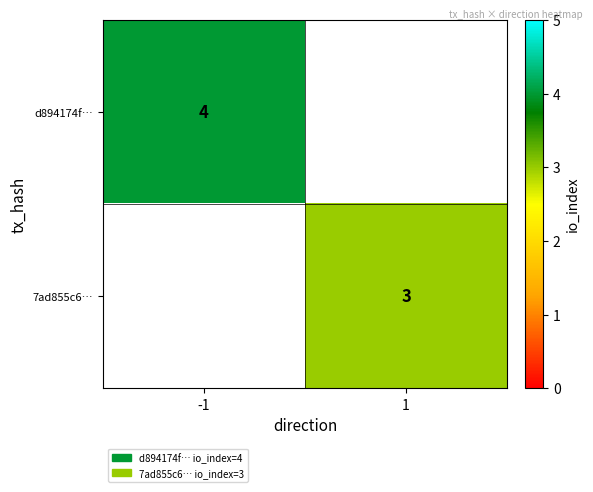

Is it true that d894174f… equals 4 at -1?

True